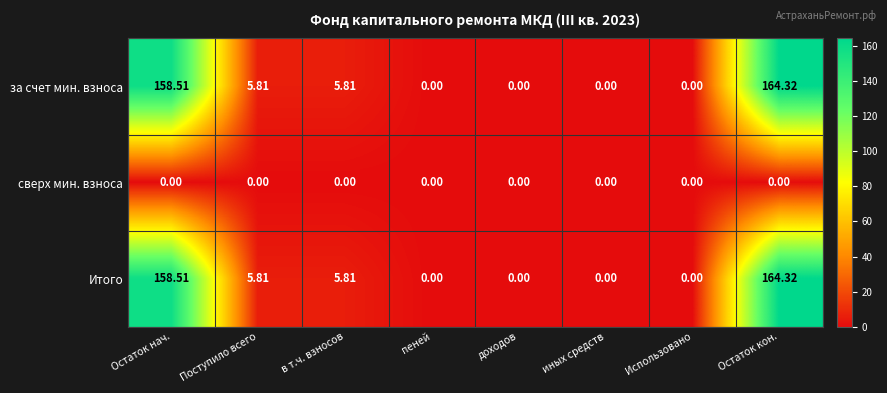

At which label does Итого first exceed 5?

Остаток нач.